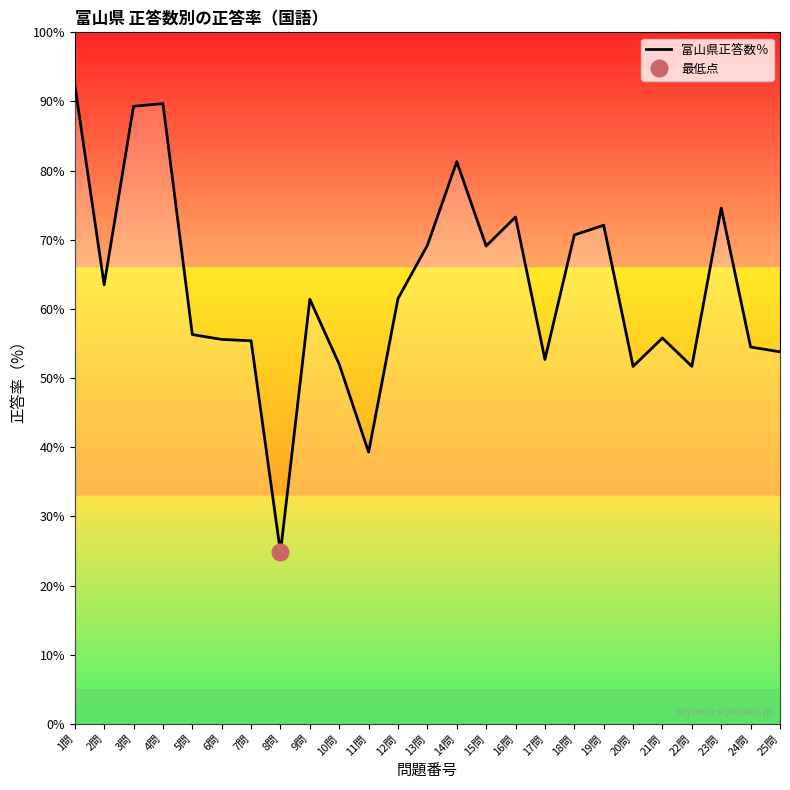

Reading left to right, what are all the values shown in this chart?

92.4	63.5	89.3	89.7	56.3	55.6	55.4	24.8	61.4	52.0	39.3	61.5	69.2	81.3	69.1	73.3	52.7	70.7	72.1	51.7	55.8	51.7	74.6	54.5	53.8